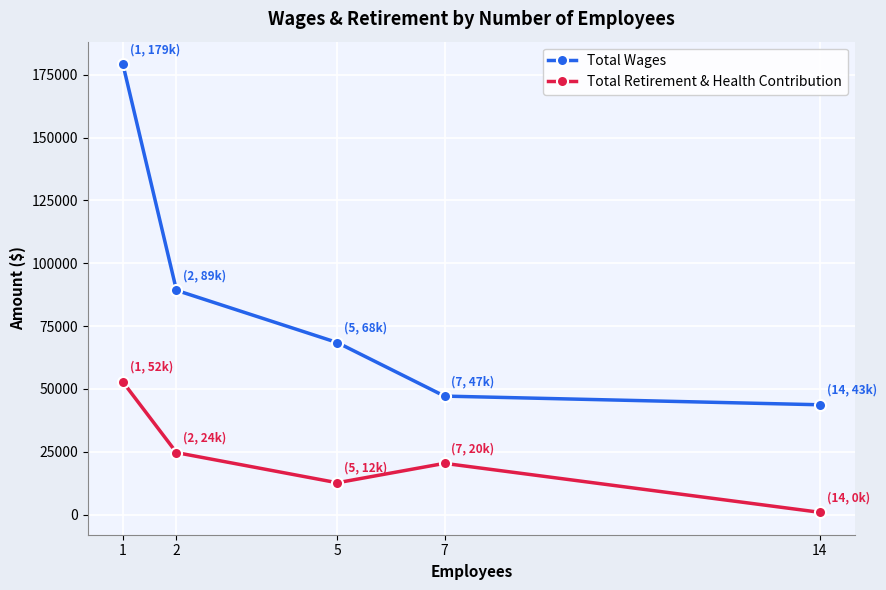

How many data points does each series have?

5